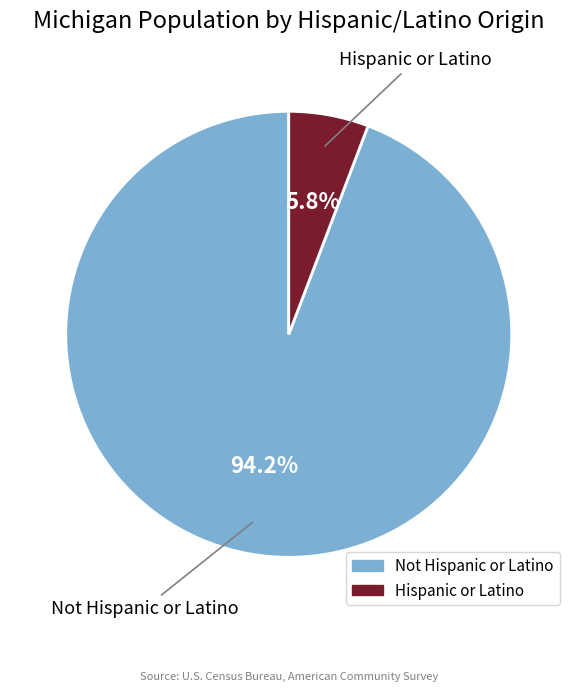

Which category accounts for the majority?

Not Hispanic or Latino